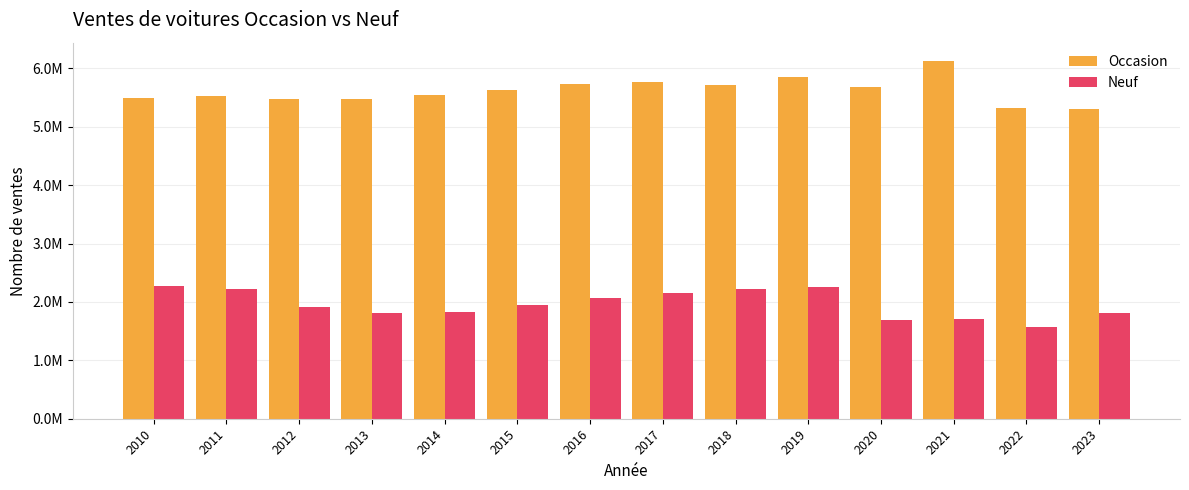

Are the bars grouped side by side (vs. stacked)?

Yes